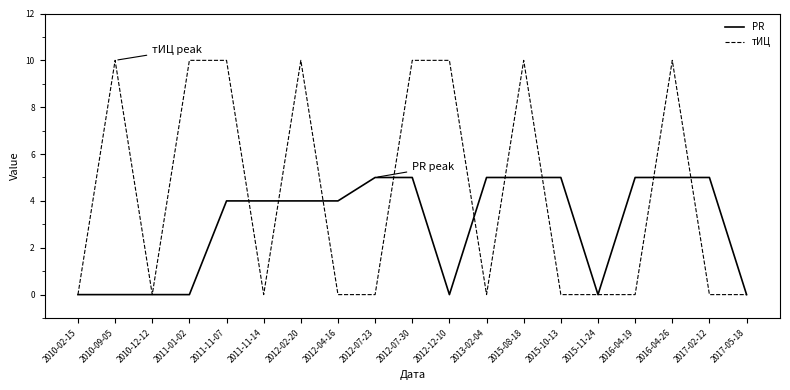

Which series has the widest spread of values?

тИЦ